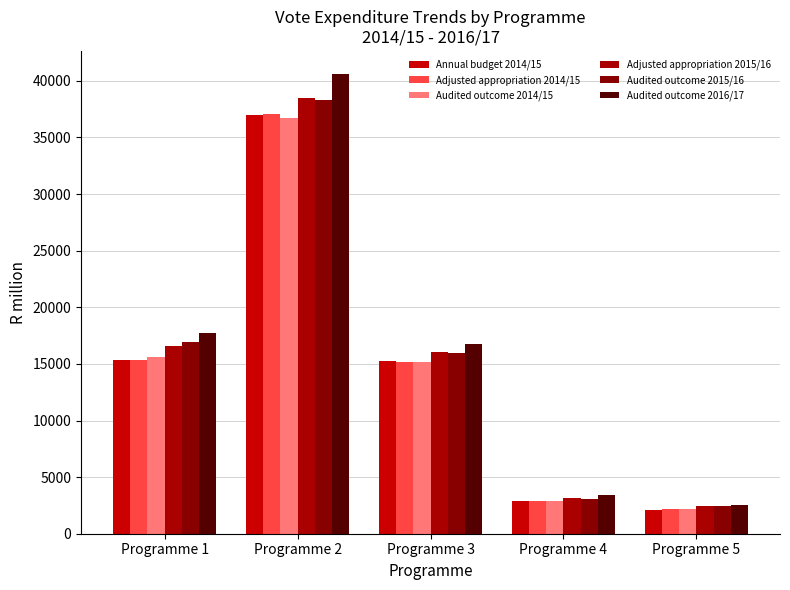

What is the value of the Audited outcome 2014/15 bar at the 2nd from the left?

36700.3